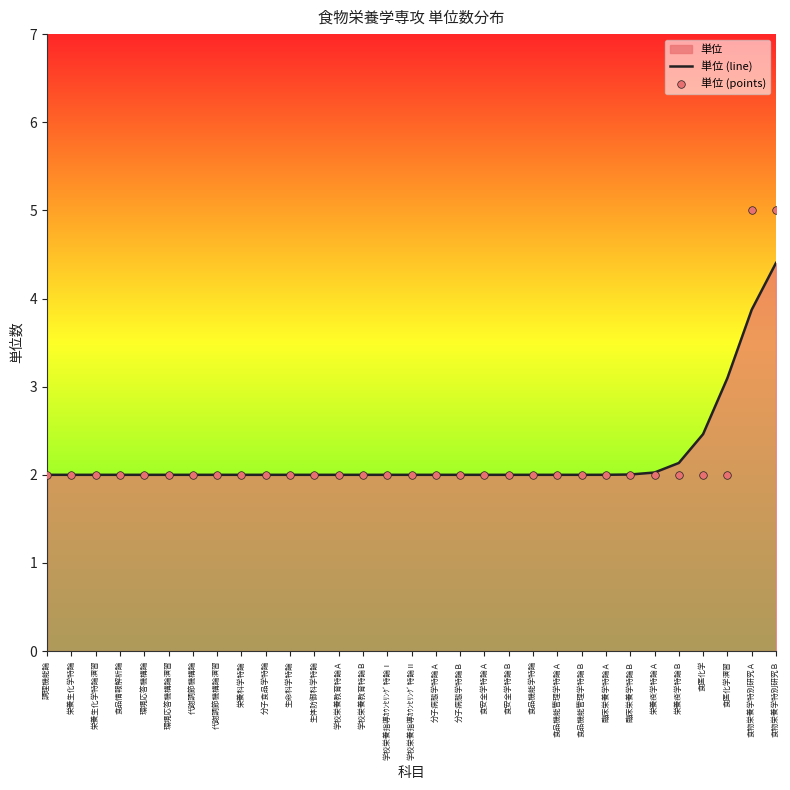

Which series has the largest total across all categories?

単位 (line)